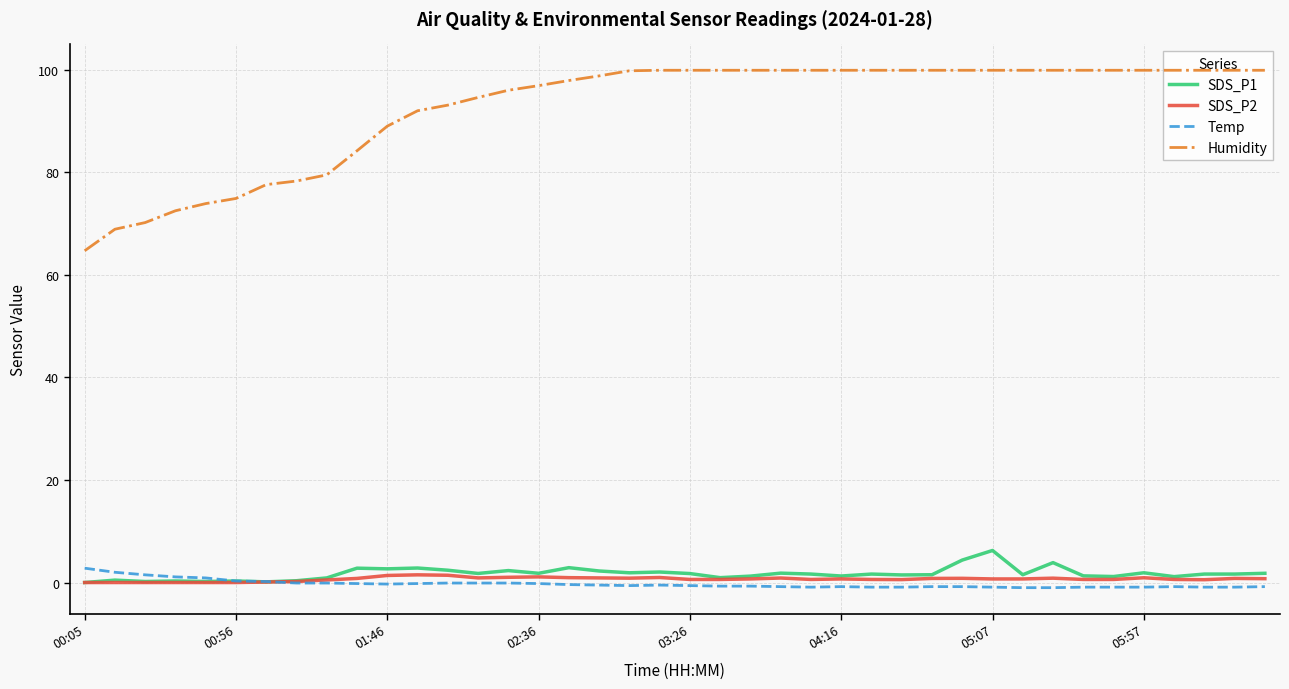

Which series has the widest spread of values?

Humidity